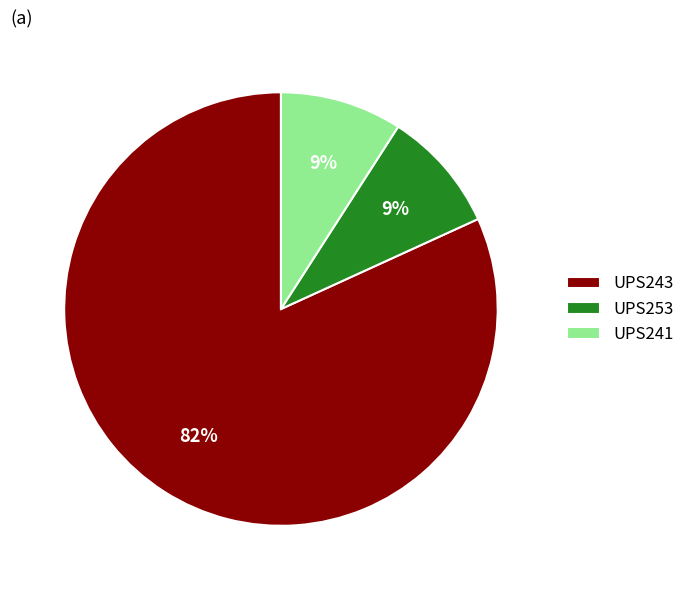

True or false: UPS241 accounts for 3% of the total.

False